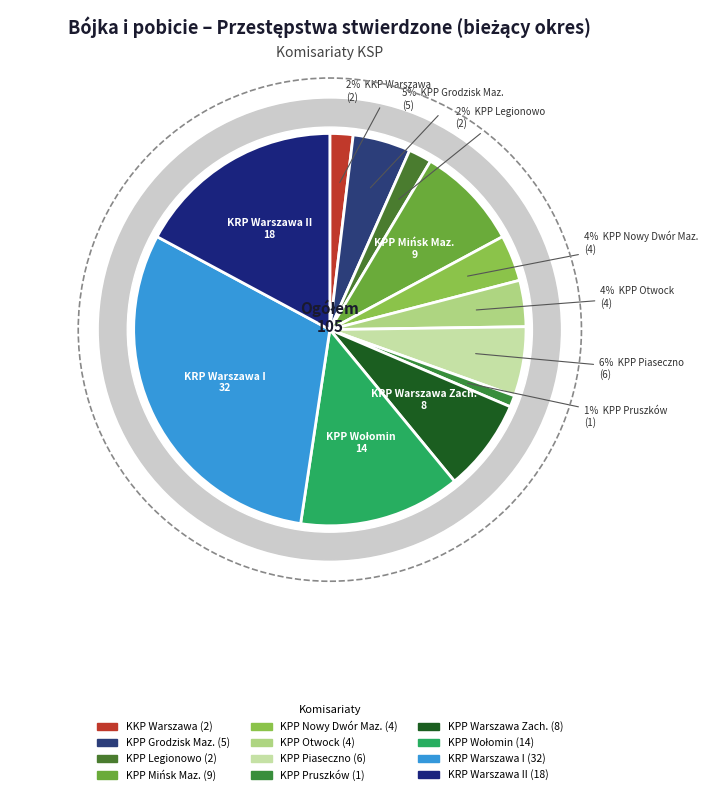

To the nearest percent, what is the difference between the largest and smallest slice percentages?

30%